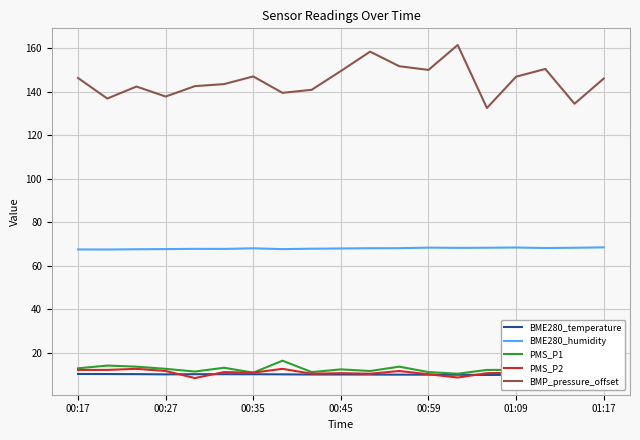

How many interior local valleys does the PMS_P1 series have?

5